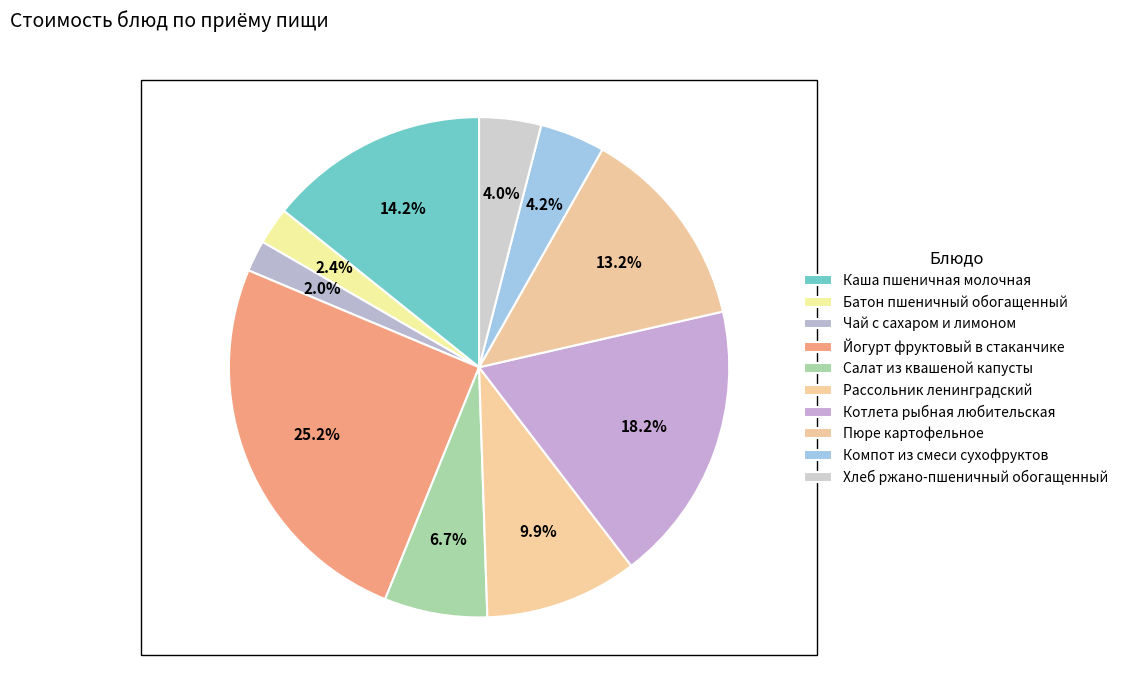

How many segments does this pie chart have?

10